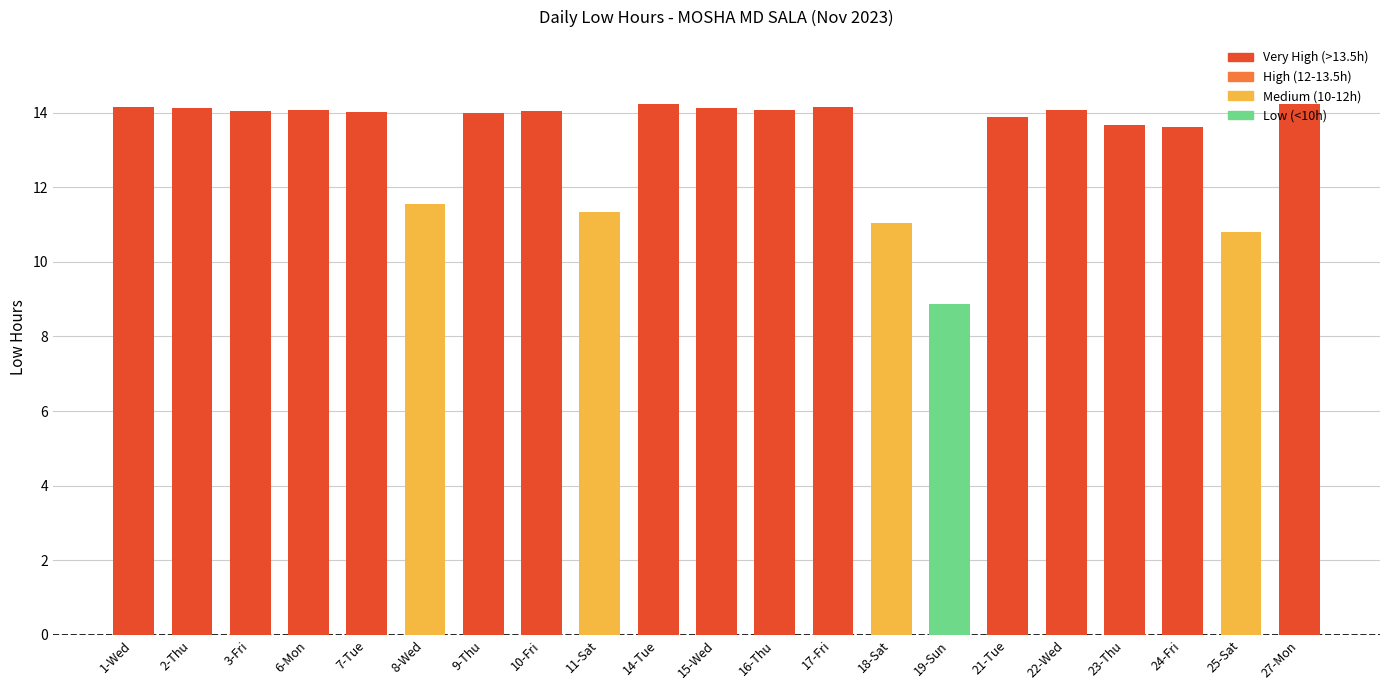

The value at 21-Tue is 13.9. True or false?

True